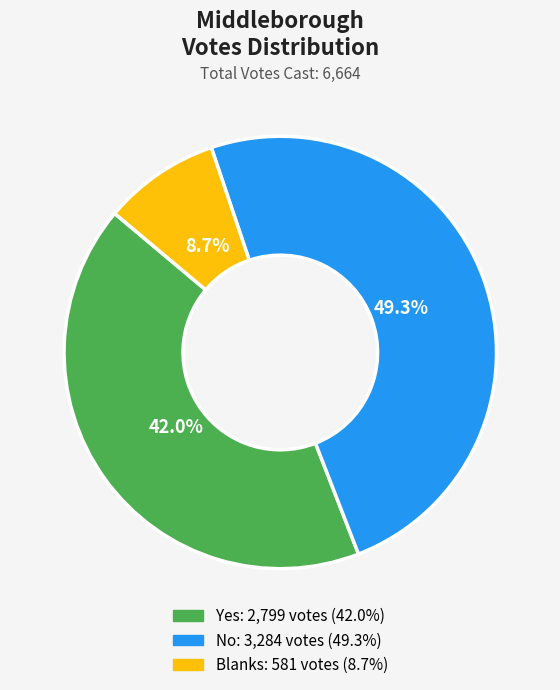

Is it true that Yes is 37% of the pie?

False